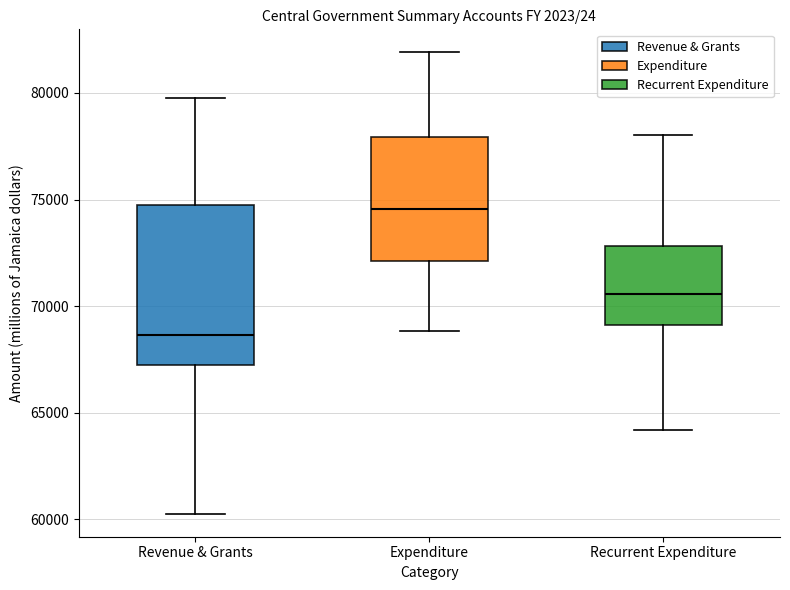

Reading left to right, read every box against the y-axis: the position of its median line, the range the box covers, and the ends of its whiskers. The values are not printed on the chart, so give them approximately, as read against the axis.

Revenue & Grants: median 68500, box 67000 to 75000, whiskers 60500 to 79500
Expenditure: median 74500, box 72000 to 78000, whiskers 69000 to 82000
Recurrent Expenditure: median 70500, box 69000 to 73000, whiskers 64000 to 78000